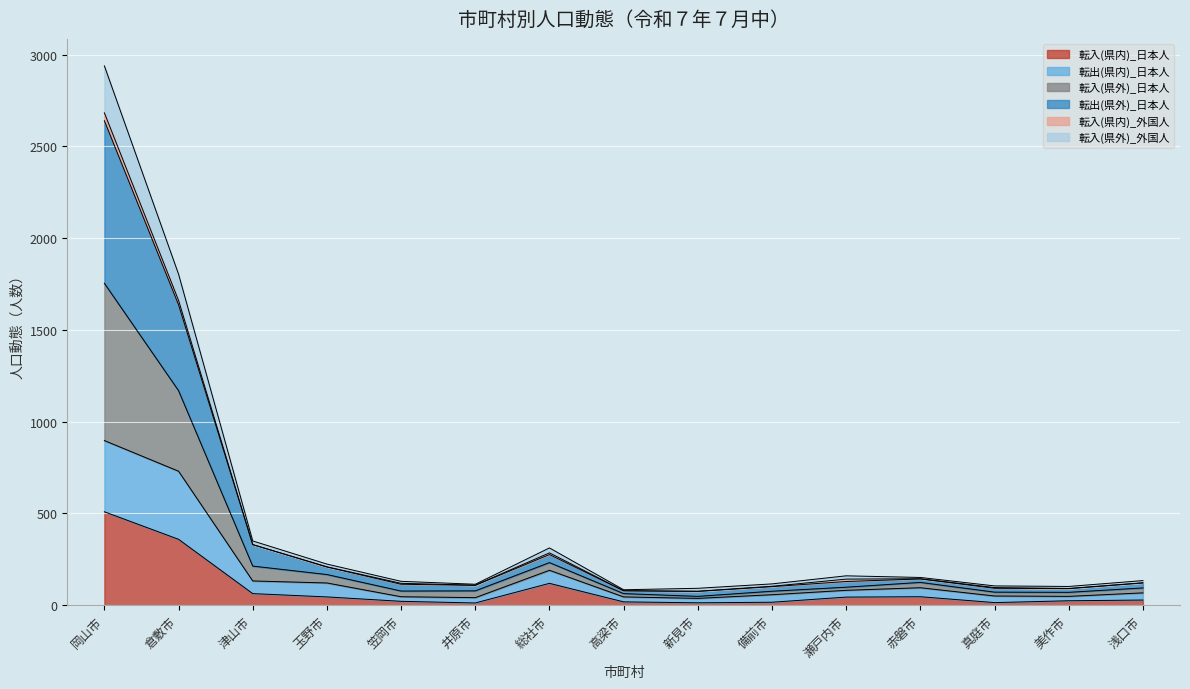

What is the maximum value for 転入(県内)_日本人?

509